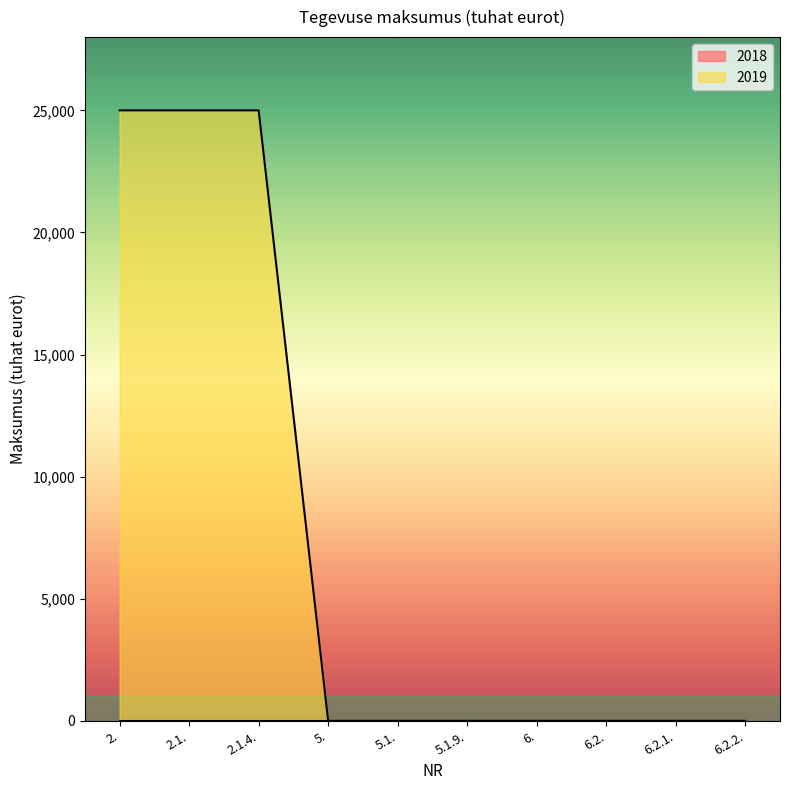

How many lines are shown in the chart?

2